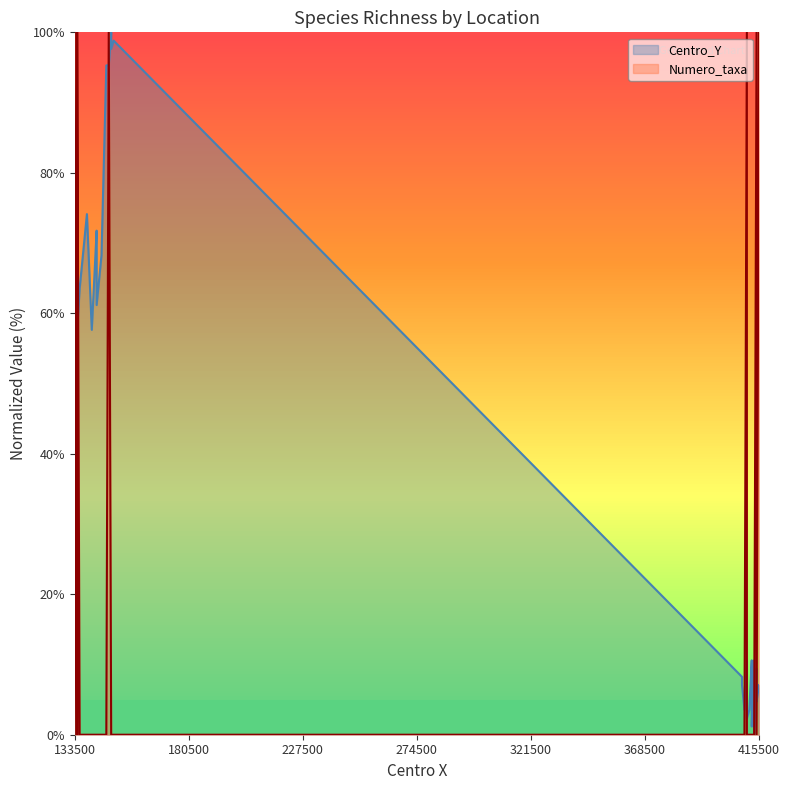

What is the sum of all Centro_Y values?

1520.0